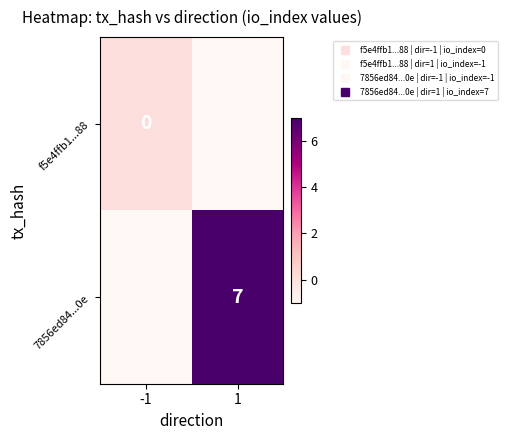

Which series has the largest total across all categories?

7856ed84...0e